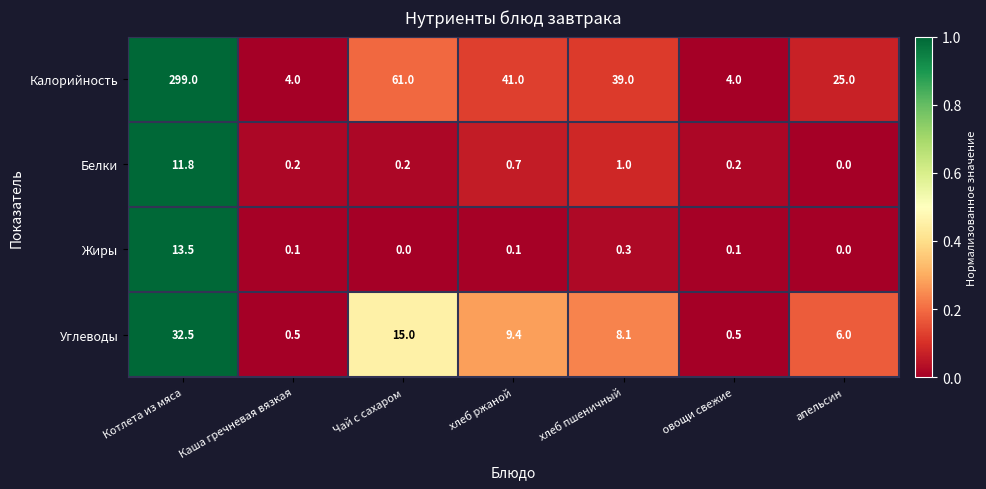

What is the total value across all series at Котлета из мяса?

356.8